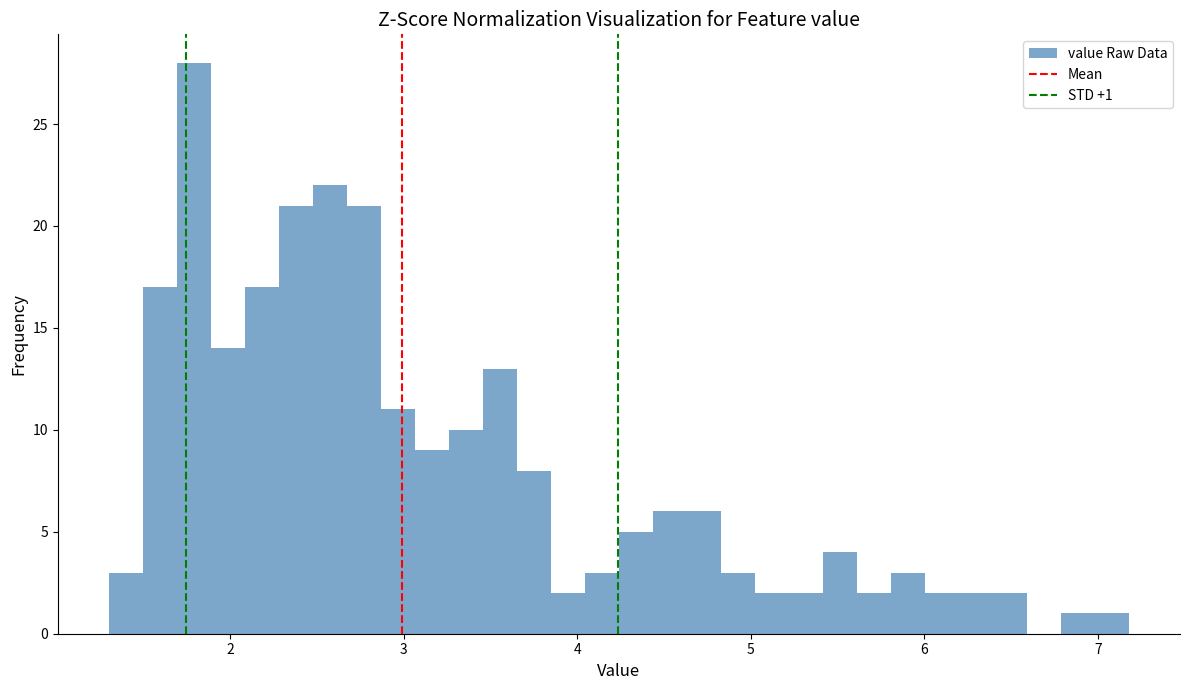

Read against the x-axis, roughly where is the centre of the tallest bar?

1.8